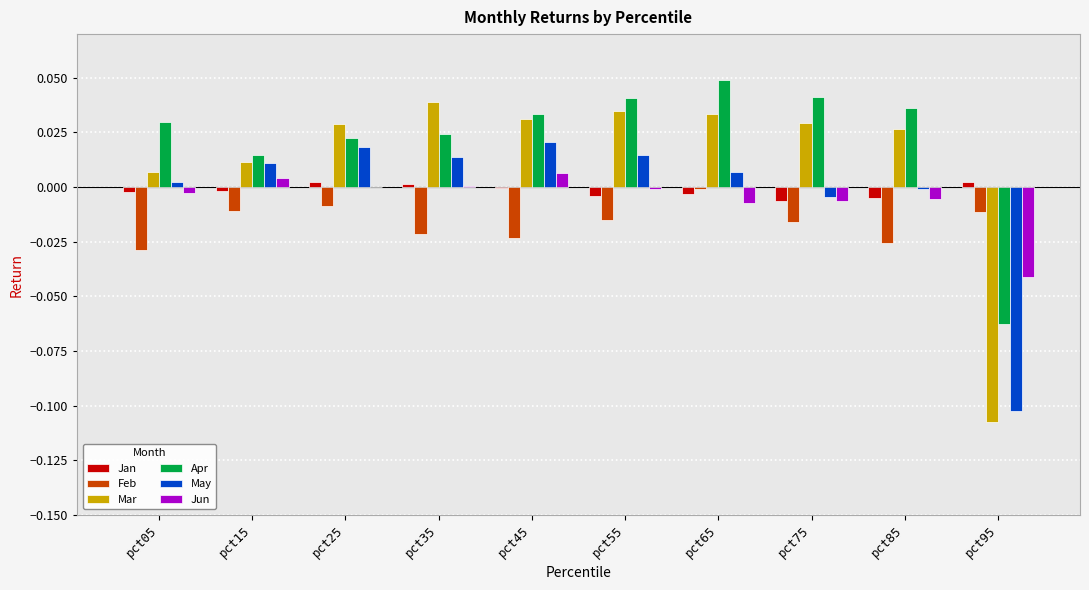

Which series has the widest spread of values?

Mar